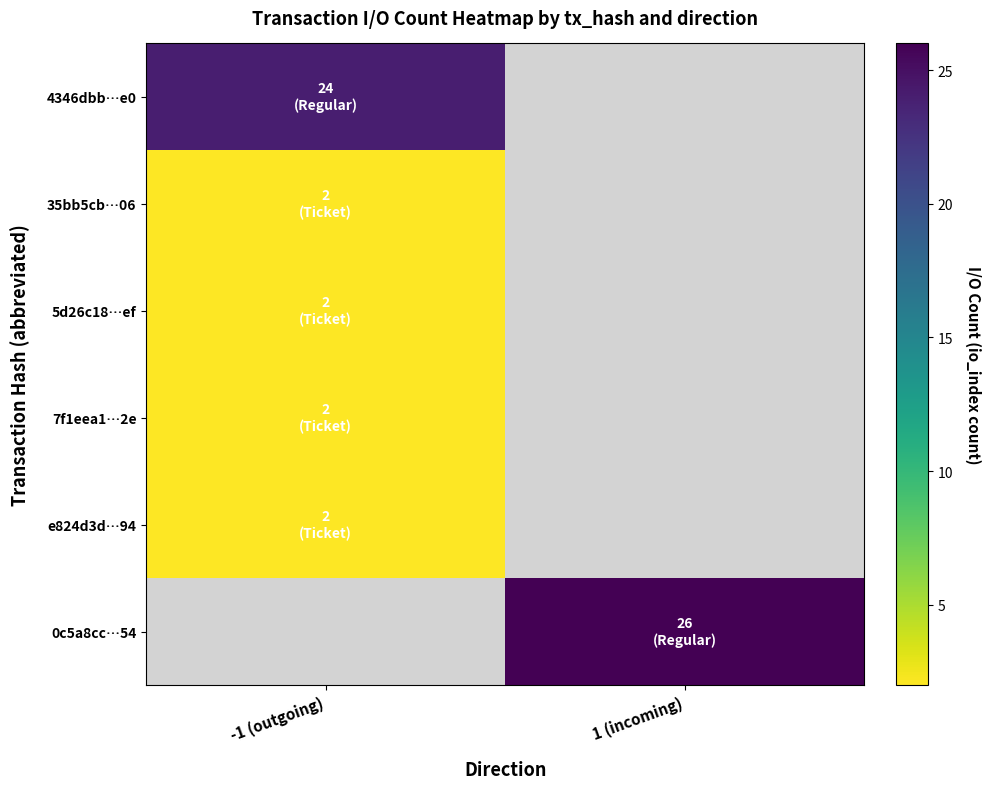

At -1 (outgoing), list the series in order from smallest to largest.

35bb5cb…06, 5d26c18…ef, 7f1eea1…2e, e824d3d…94, 0c5a8cc…54, 4346dbb…e0